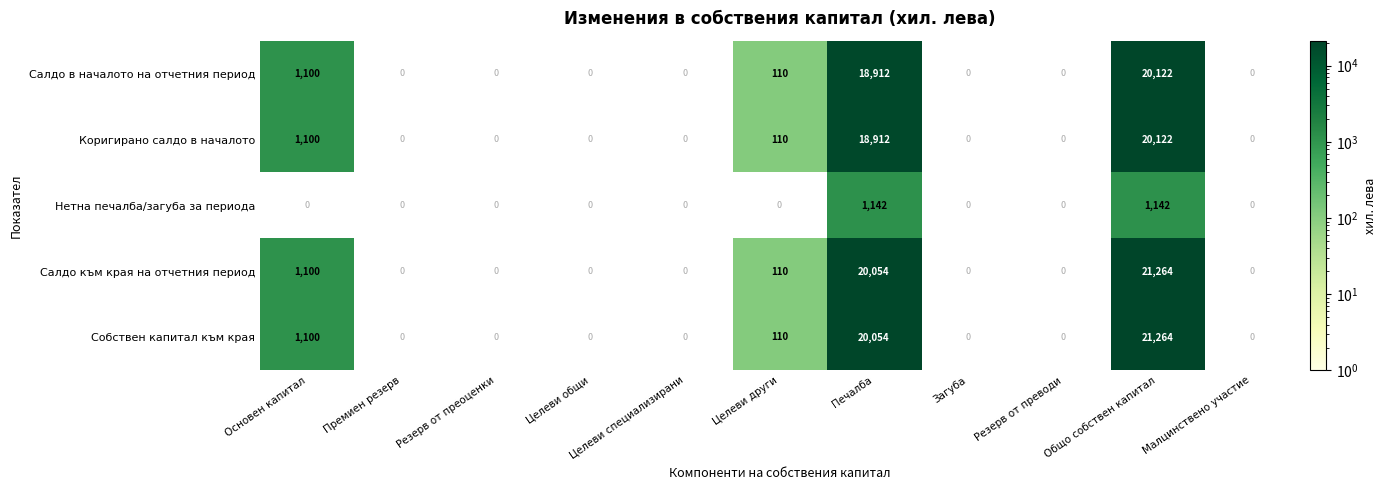

The Нетна печалба/загуба за периода series shows 0 at Целеви общи. True or false?

True